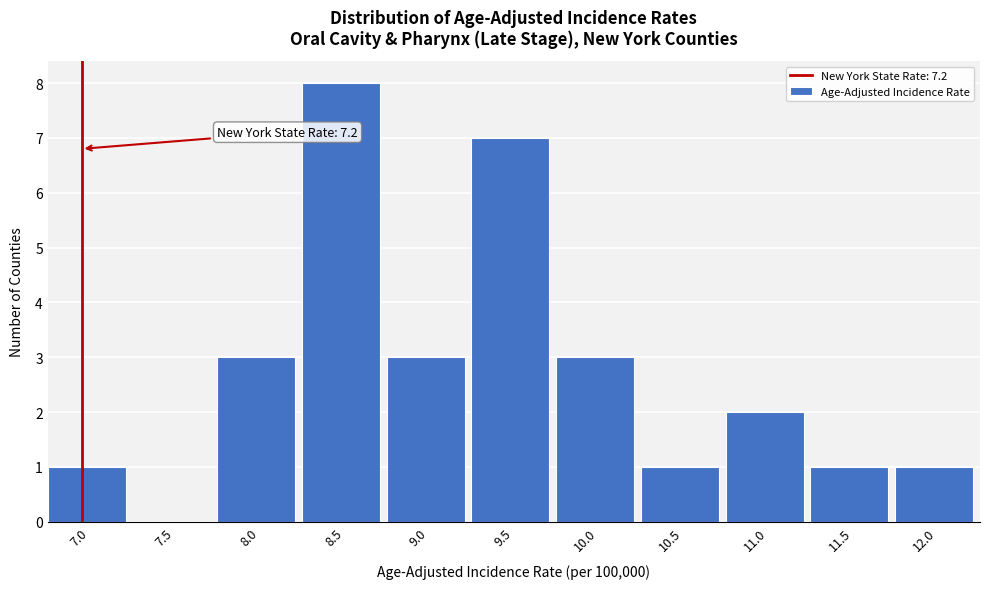

Reading right to left, list all the values displayed in this chart.

12.0=1	11.5=1	11.0=2	10.5=1	10.0=3	9.5=7	9.0=3	8.5=8	8.0=3	7.5=0	7.0=1